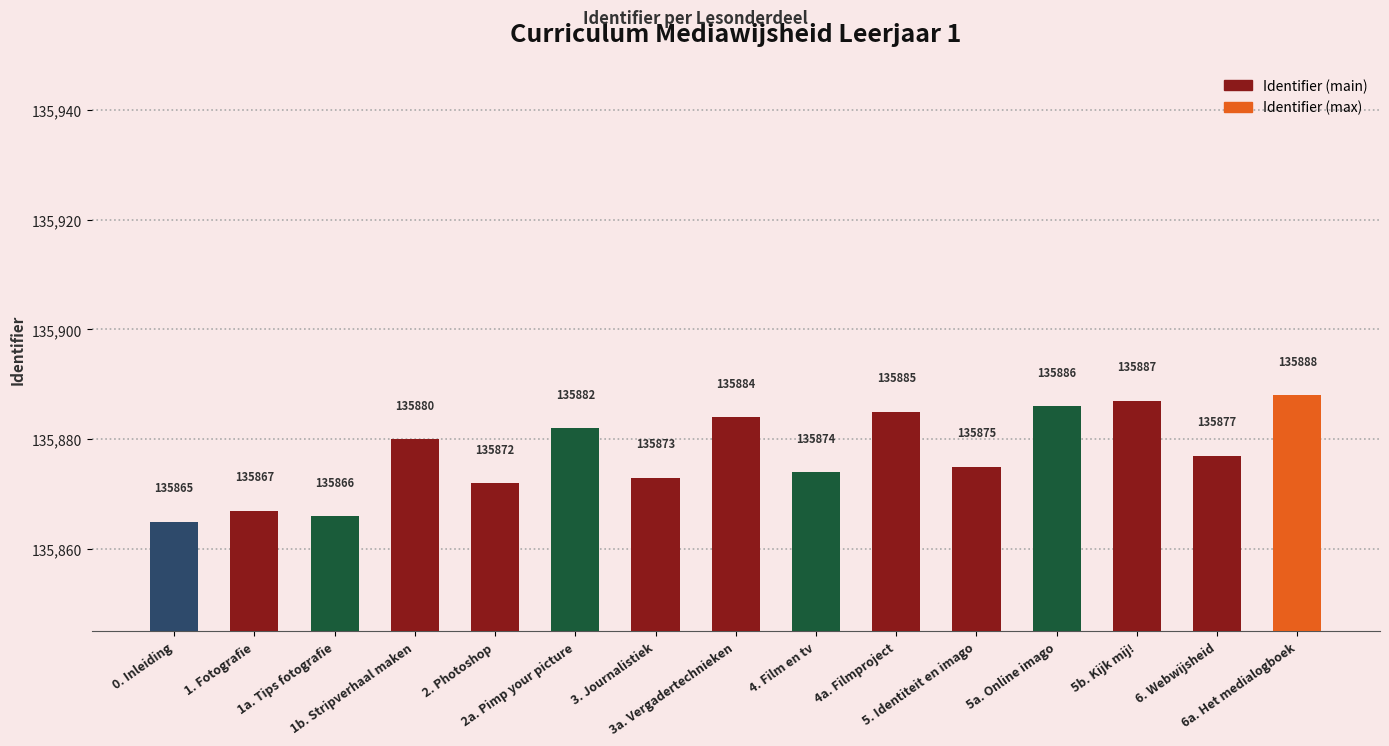

The value at 3. Journalistiek is 81394. True or false?

False